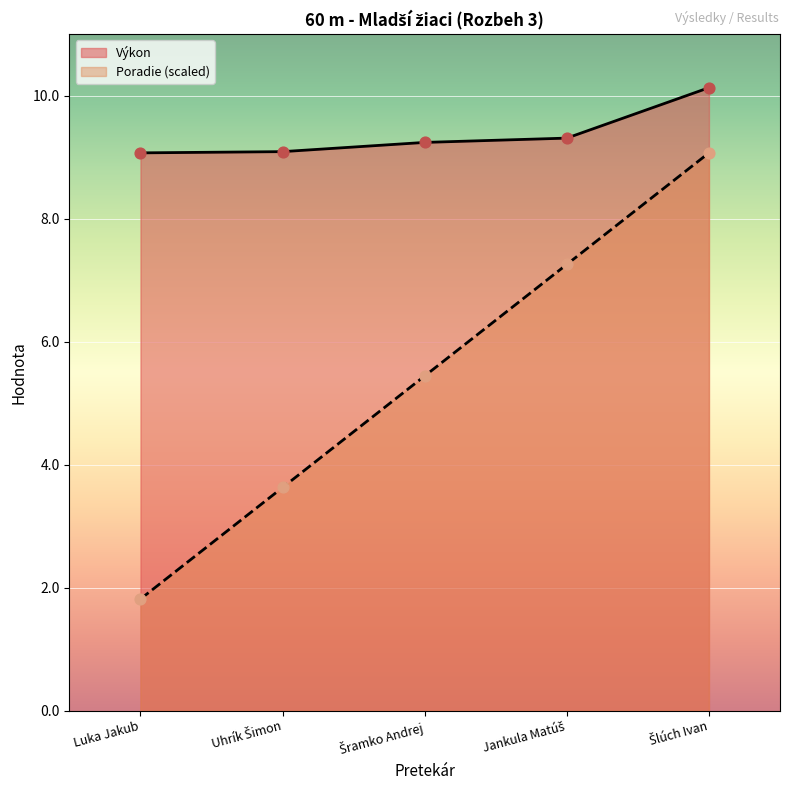

At how many categories does at least one series exceed 8?

5